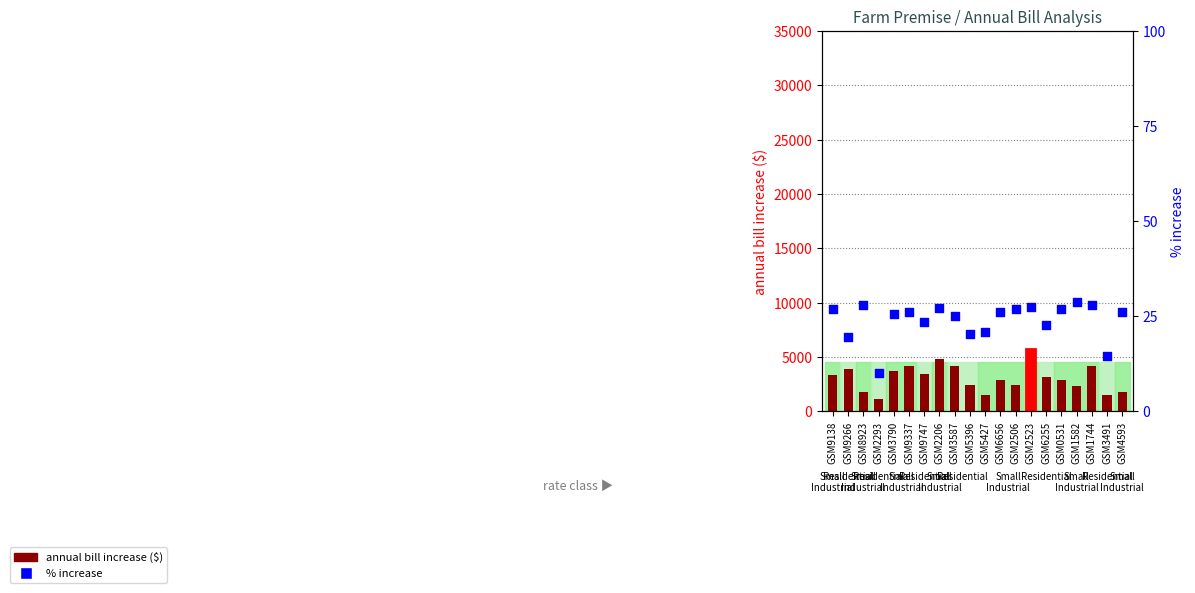

What is the total value across all series at GSM5427?

1555.2